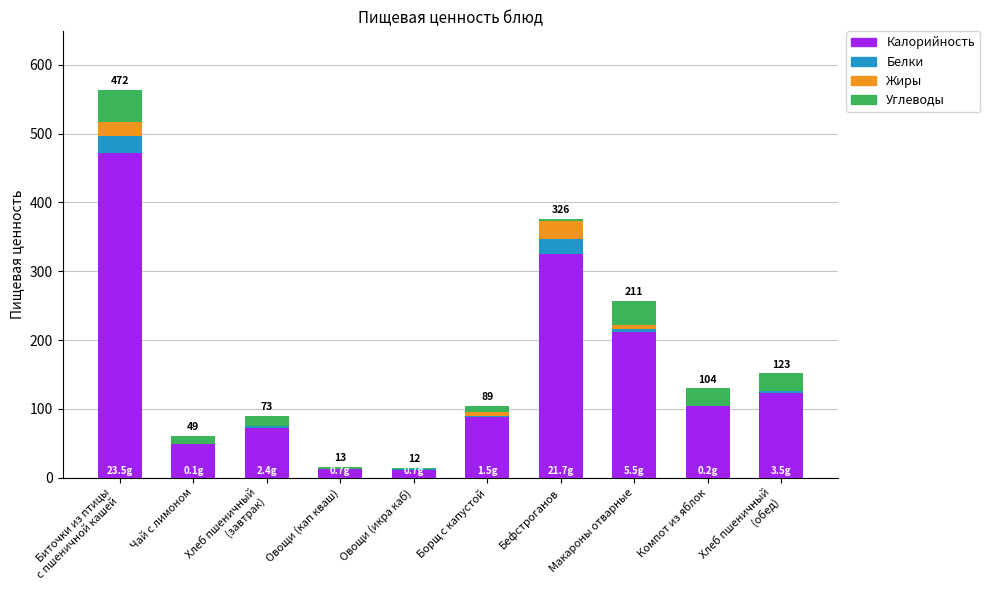

The value of Калорийность at Борщ с капустой is 88.9. True or false?

True